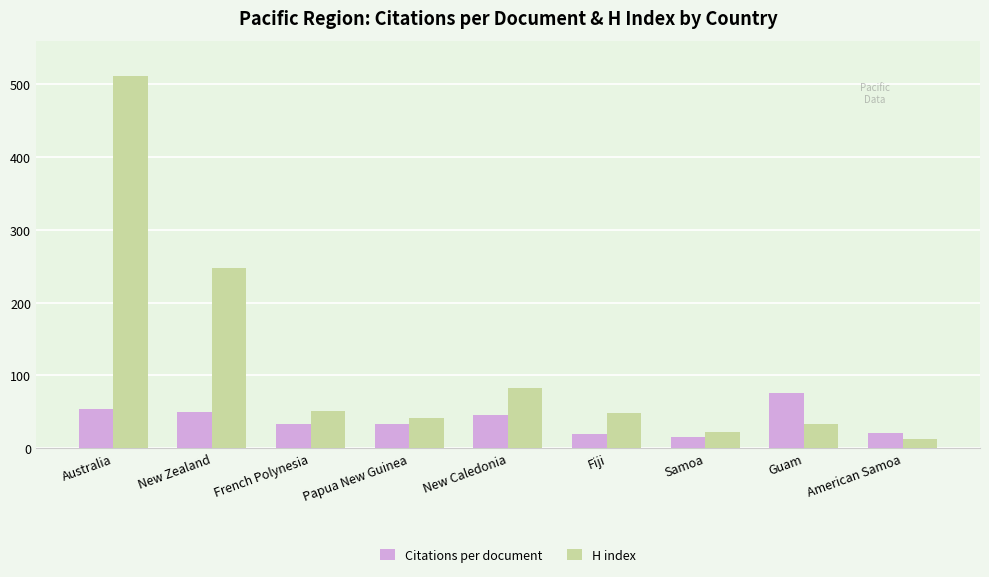

Which category has the highest value in the H index series?

Australia